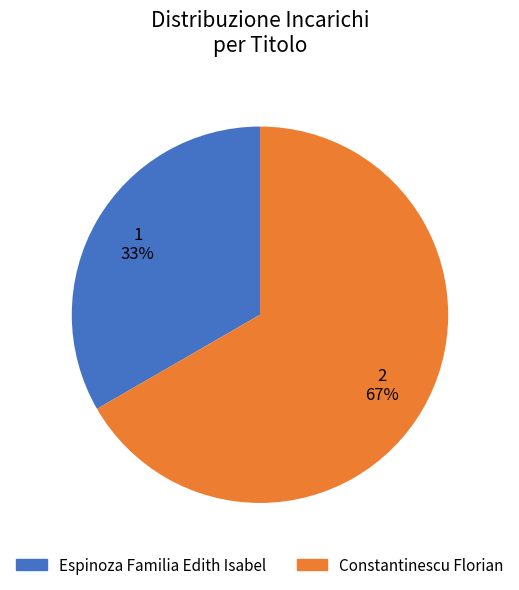

True or false: Constantinescu Florian accounts for 60% of the total.

False